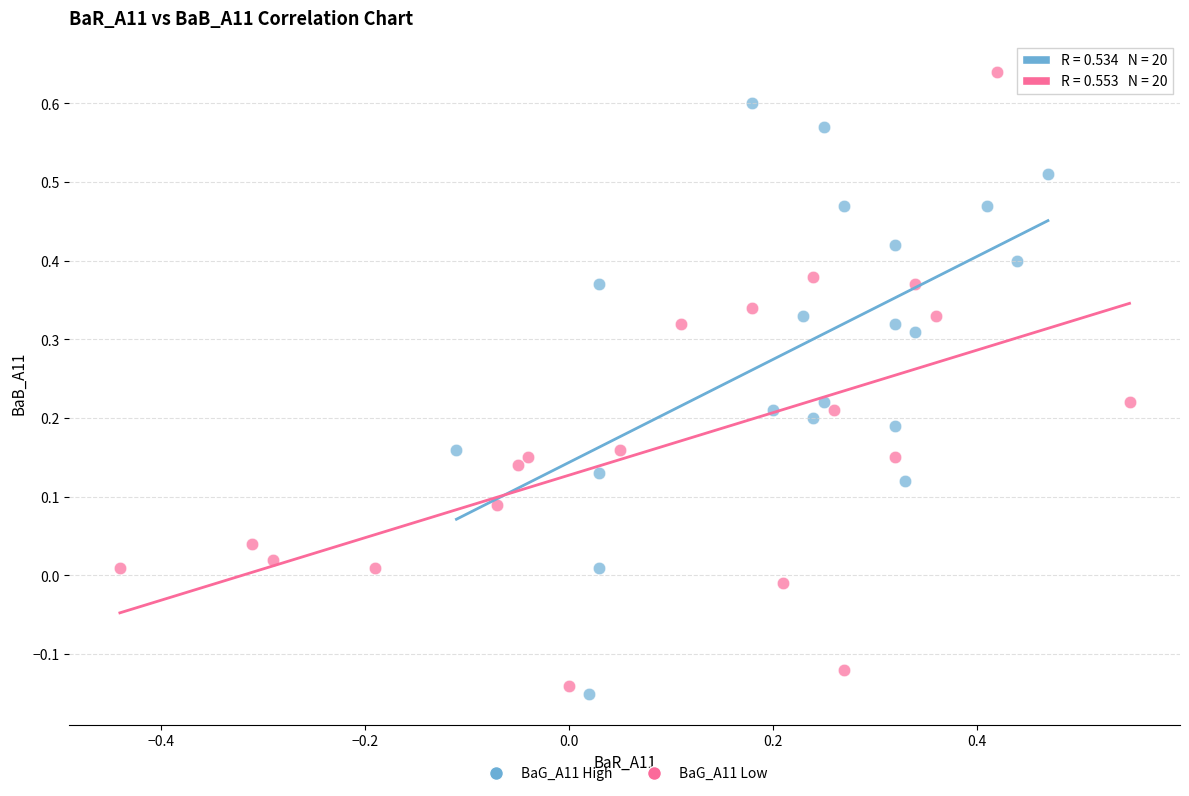

What are all the series names shown in the legend?

BaG_A11 High, BaG_A11 Low